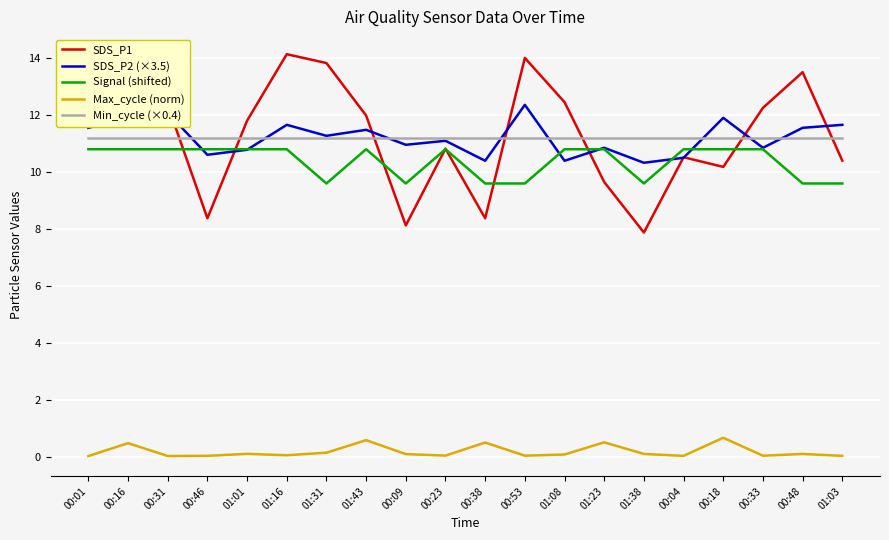

The value of SDS_P1 at 00:18 is 14.2. True or false?

False